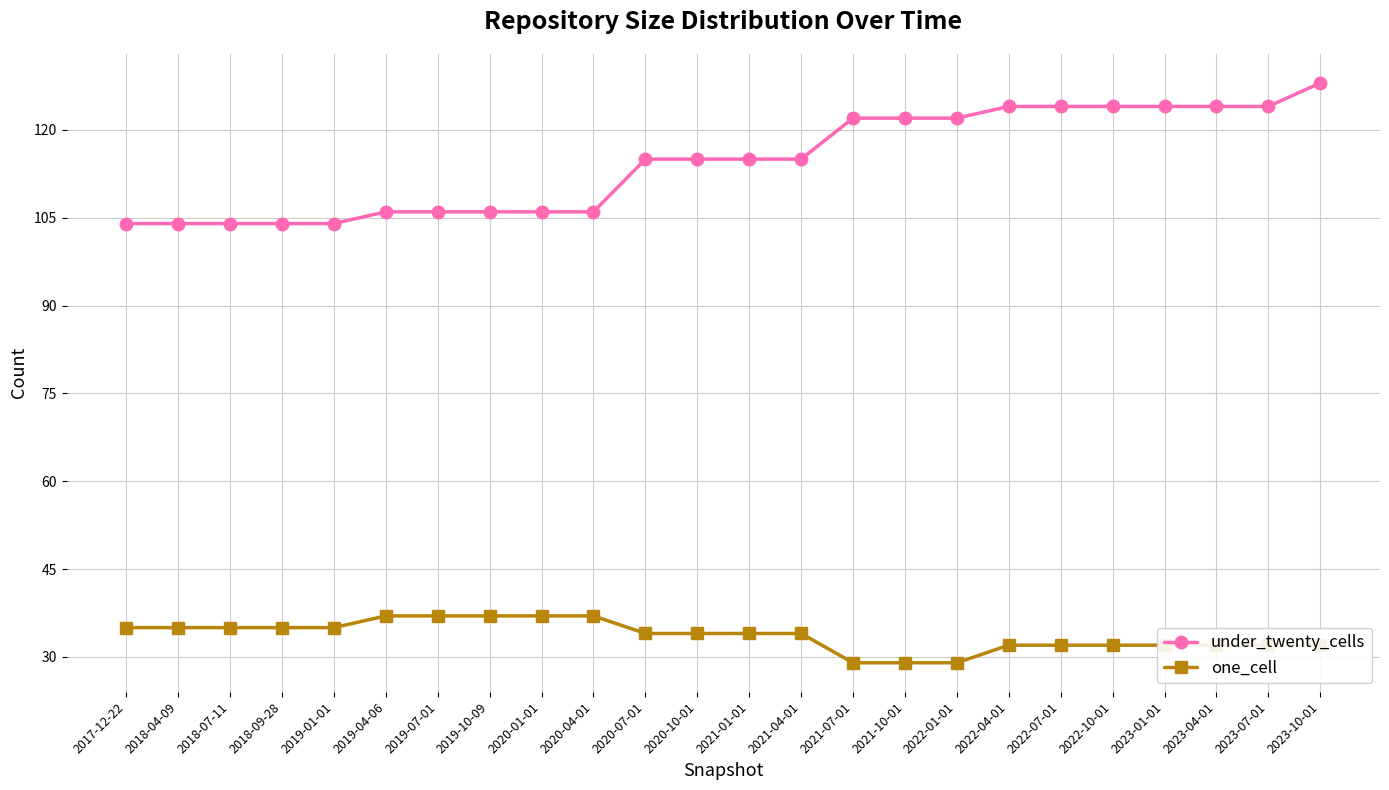

What is the value of the one_cell point at the 17th from the left?

29